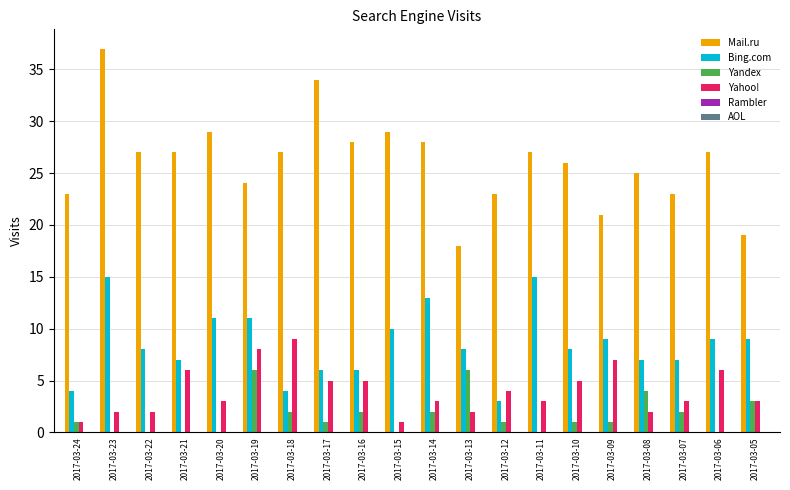

What is the total value across all series at 2017-03-22?

37